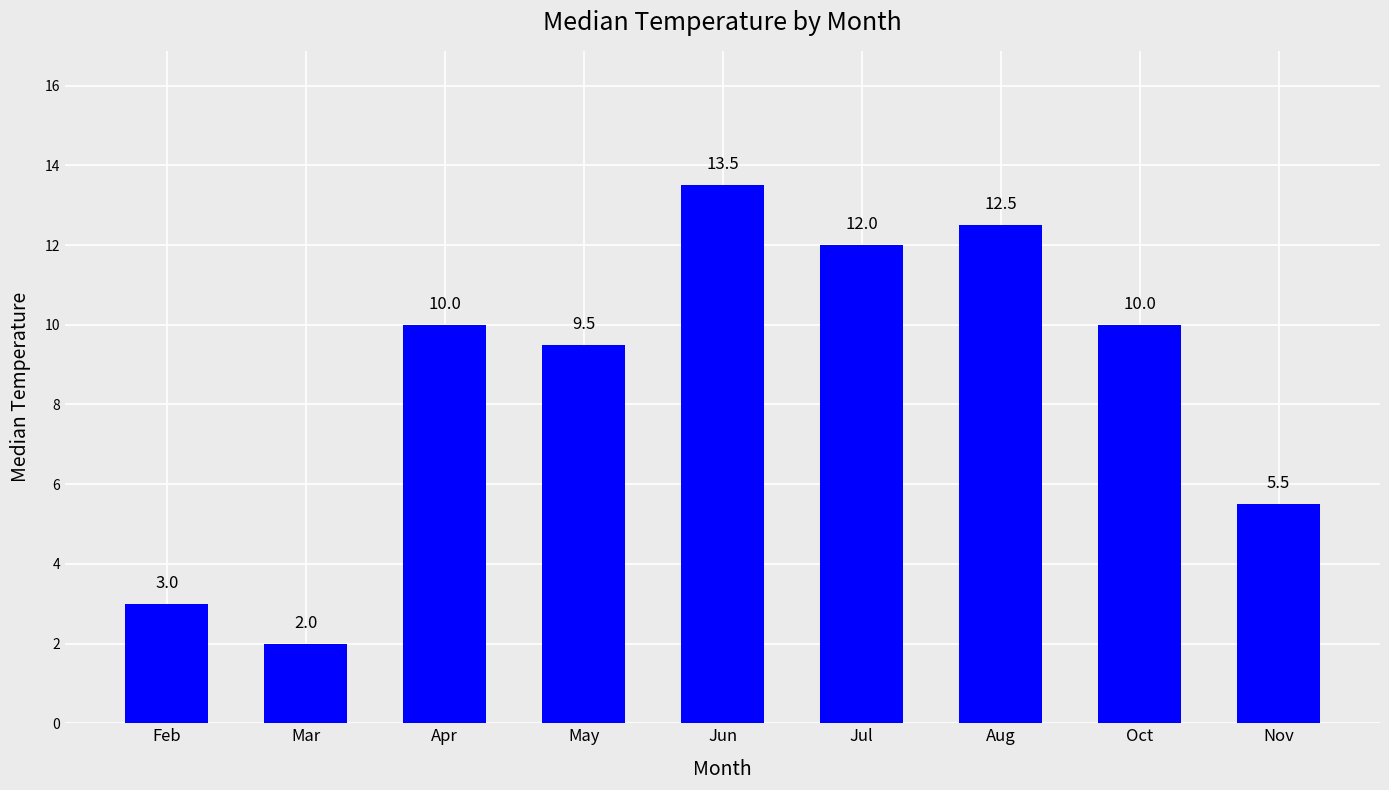

At which category does the chart reach its minimum across all series?

Mar